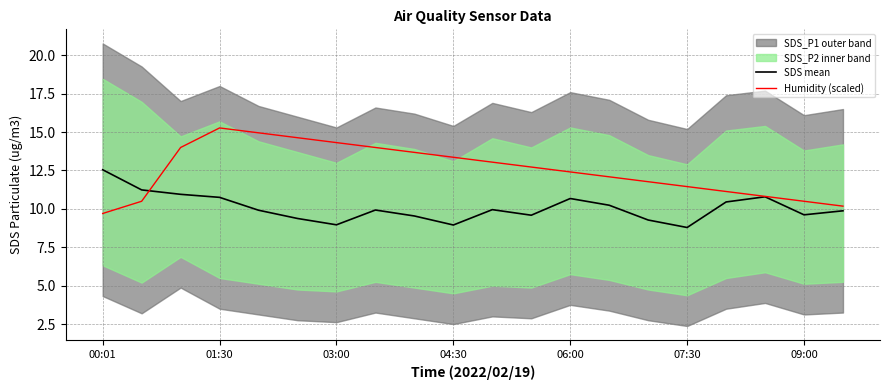

True or false: SDS mean has a value of 6.0 at 01:30.

False